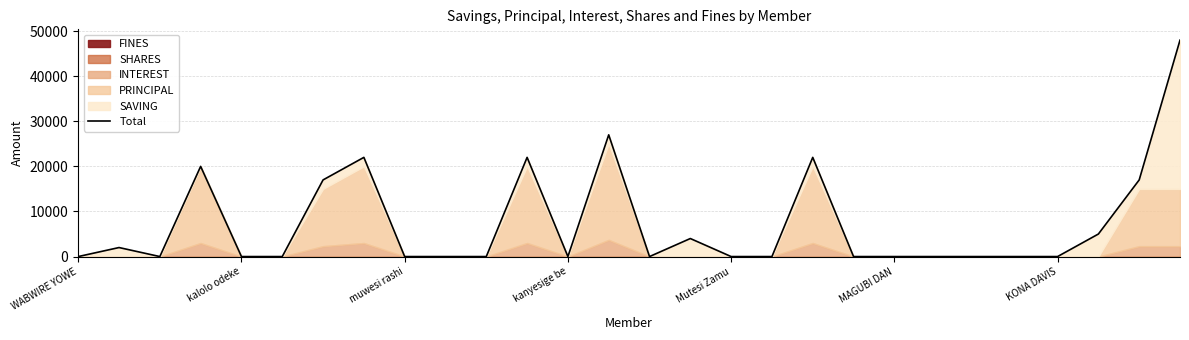

What position from the right is 15?

13